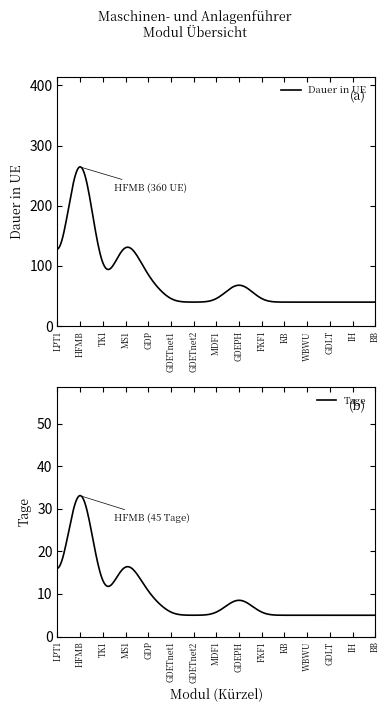

True or false: Tage and Dauer in UE intersect in this chart.

False